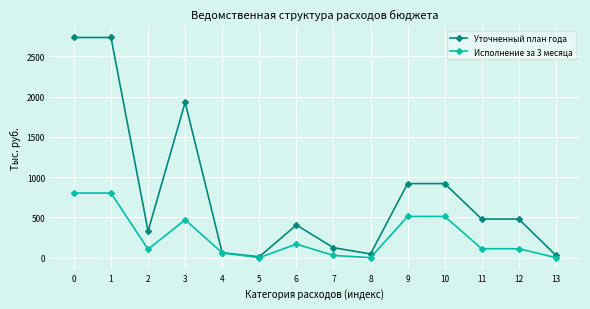

True or false: Исполнение за 3 месяца has more than 1 interior local peaks.

True